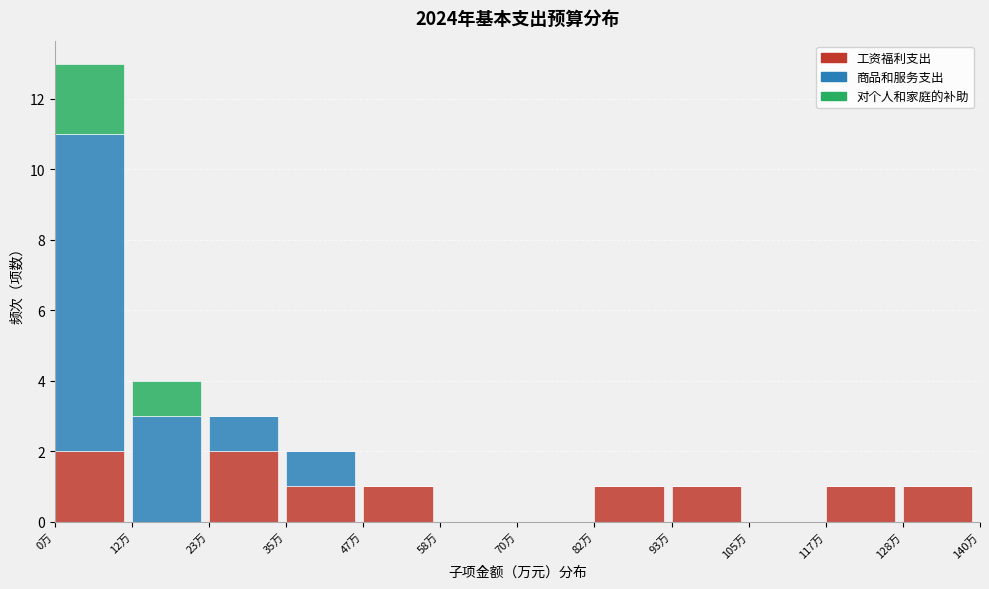

What is the sum of all 工资福利支出 values?

10